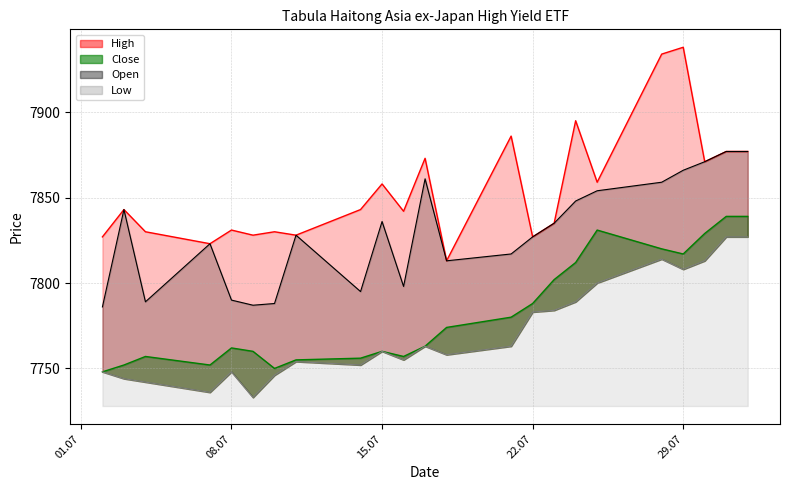

Where is Close nearest to the value 7793?

22.07